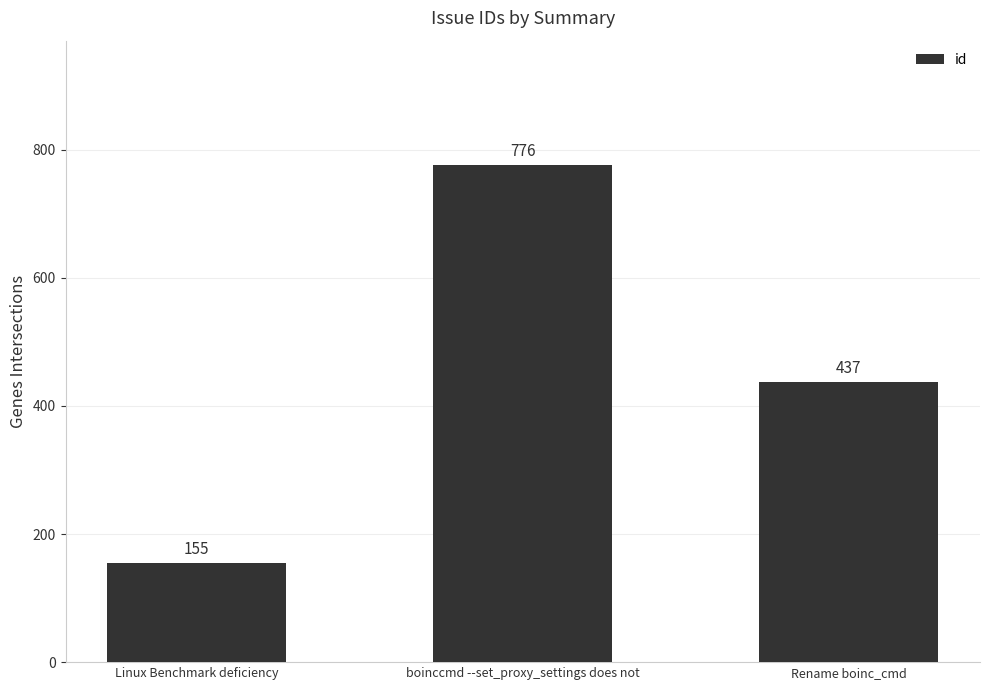

At which category does the chart reach its minimum across all series?

Linux Benchmark deficiency